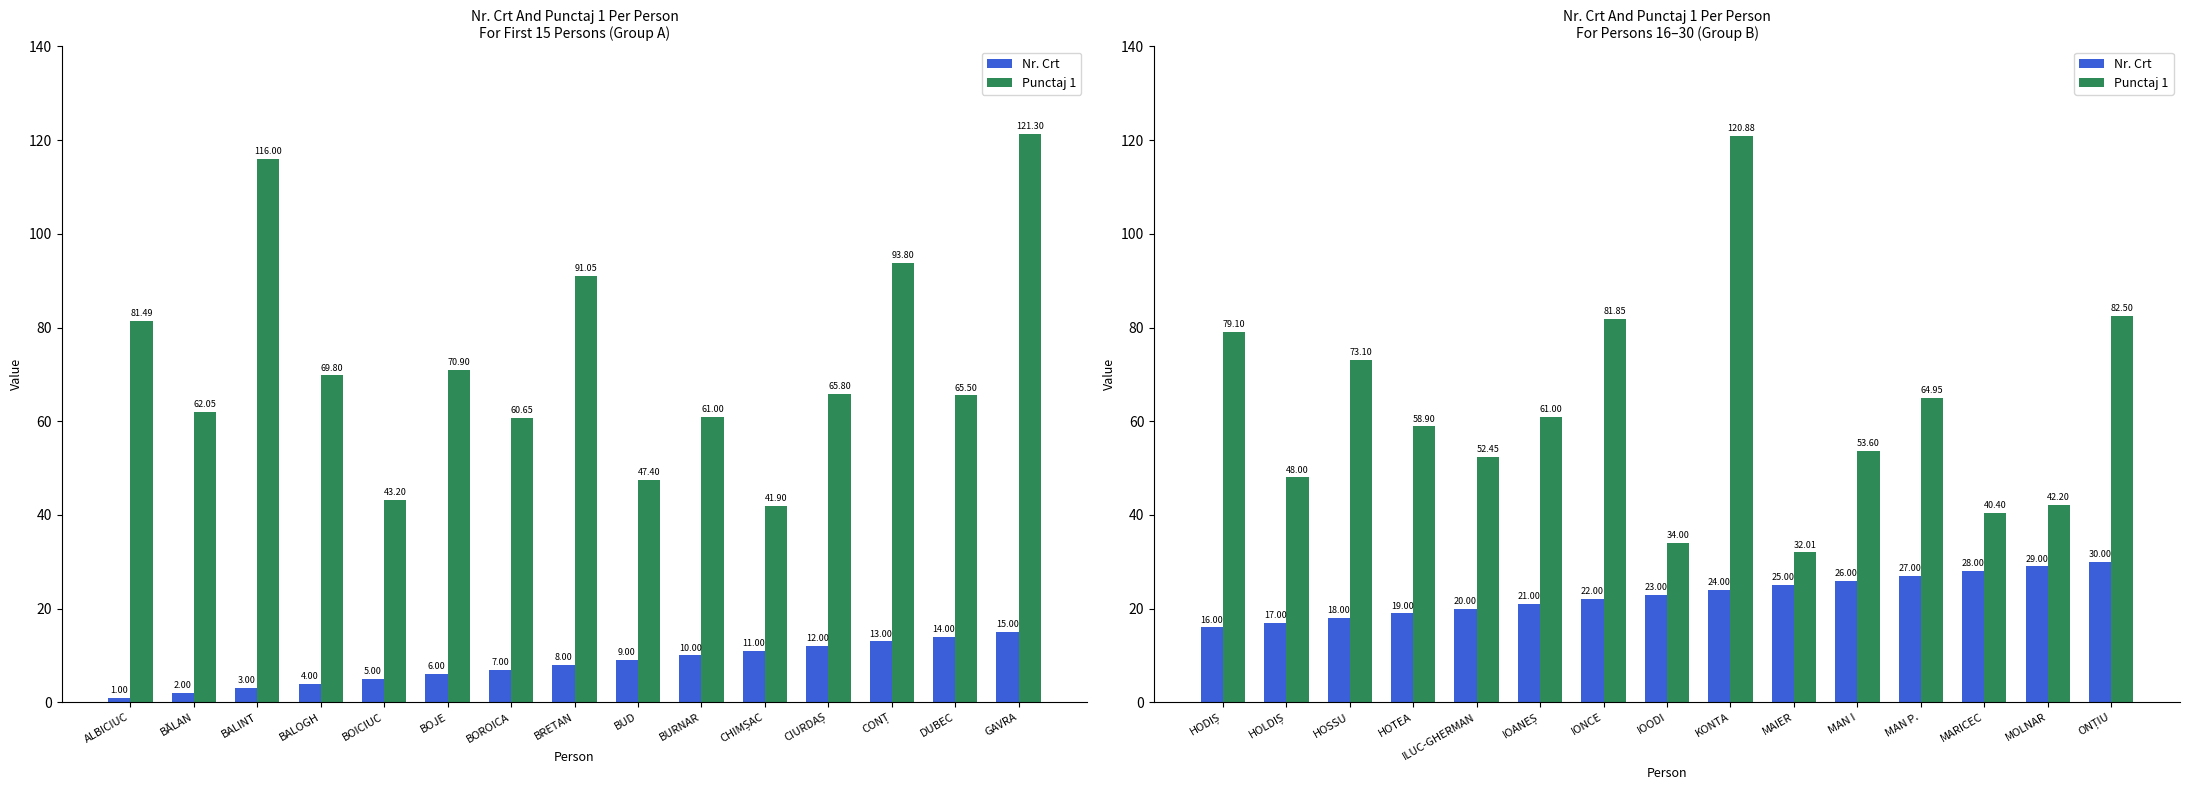

How many data points in Punctaj 1 are less than 58?

7